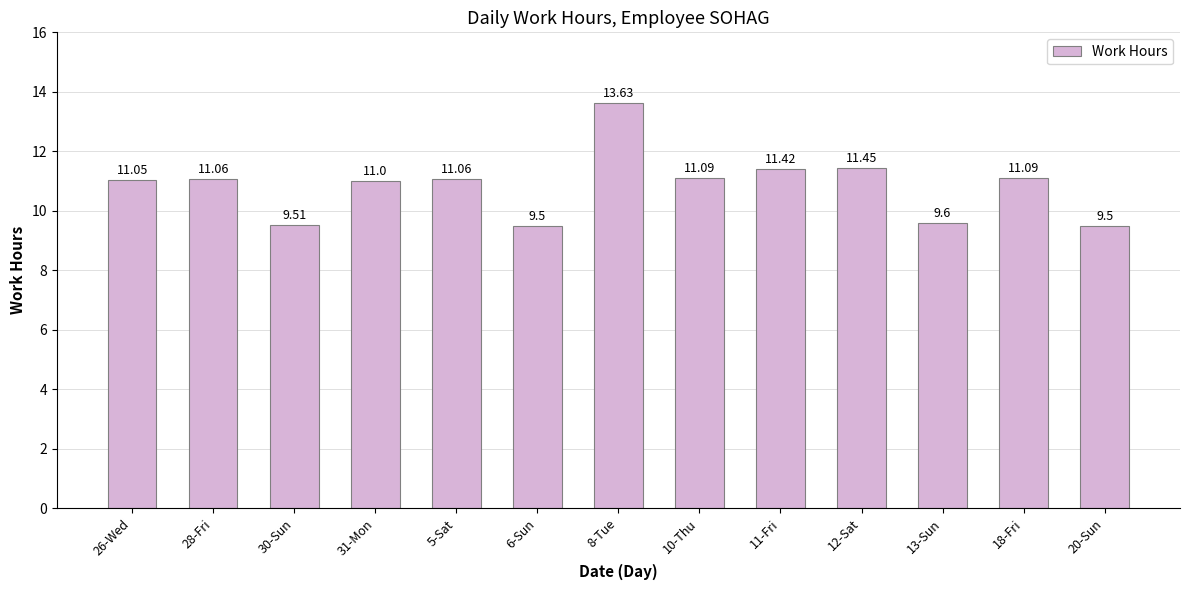

The chart shows a value of 13.0 at 13-Sun. True or false?

False